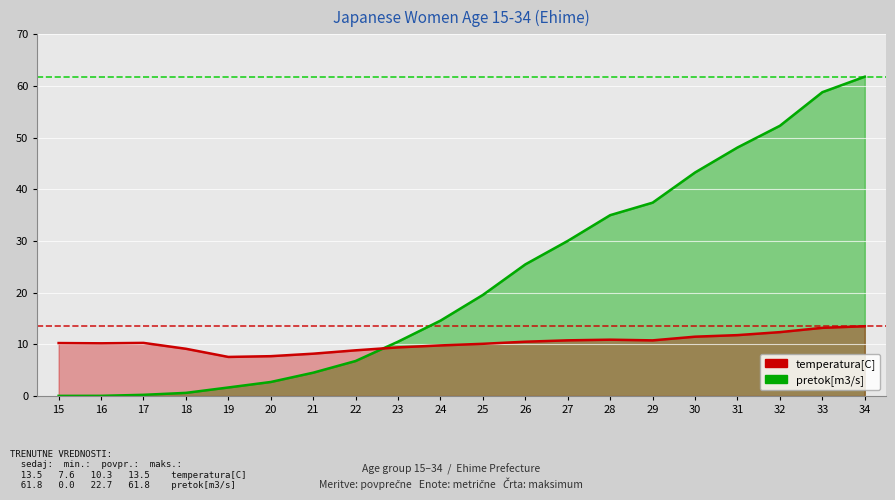

At how many categories does at least one series exceed 37?

6